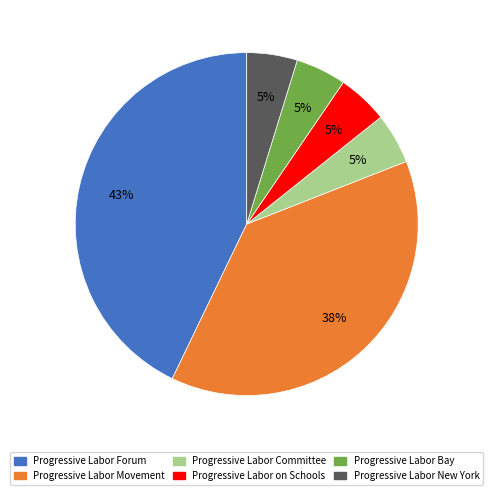

Is it true that Progressive Labor Forum is 33% of the pie?

False